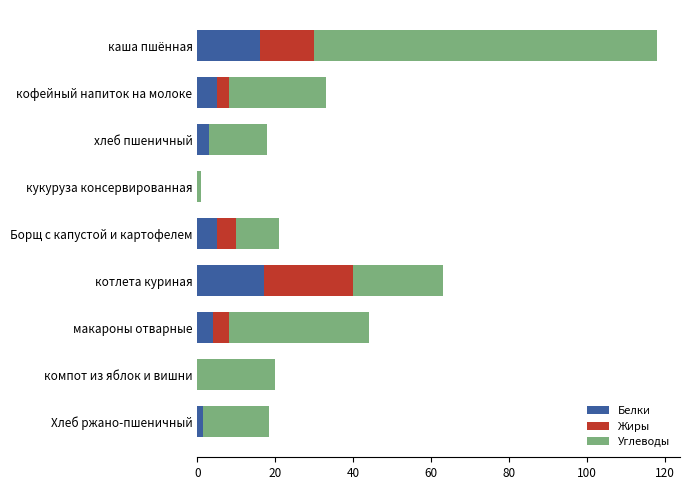

What is the highest value of the Белки series?

17.0